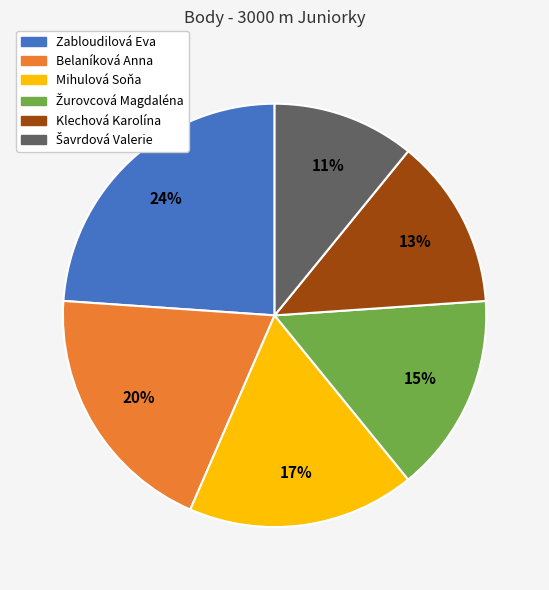

Is there a majority slice in this chart?

No